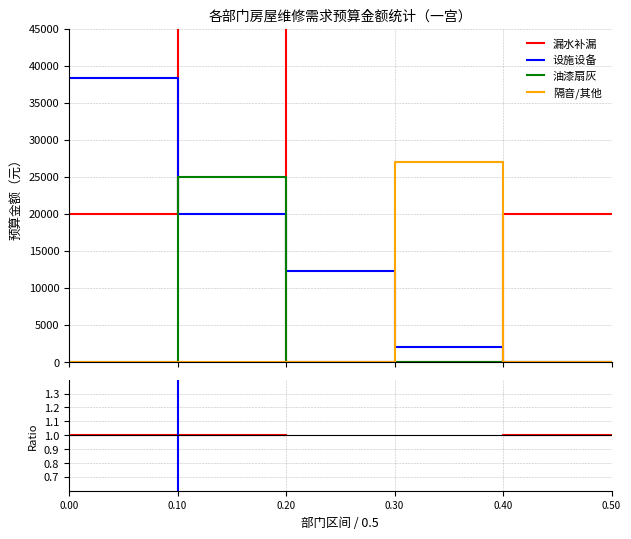

Which series has the largest range (max minus min)?

设施设备